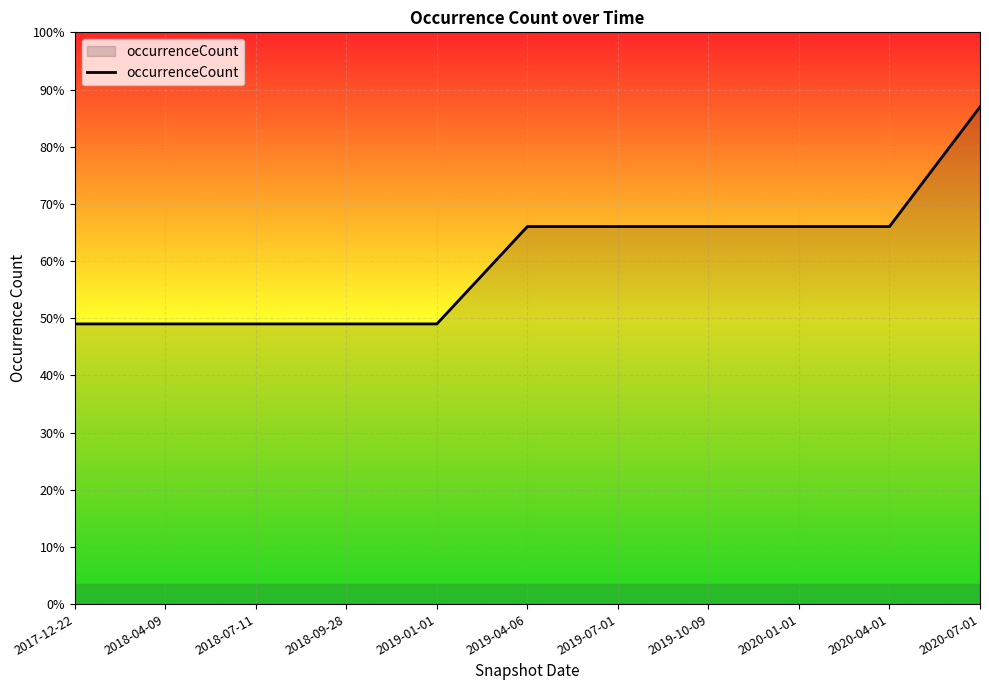

Does the chart have visible grid lines?

Yes